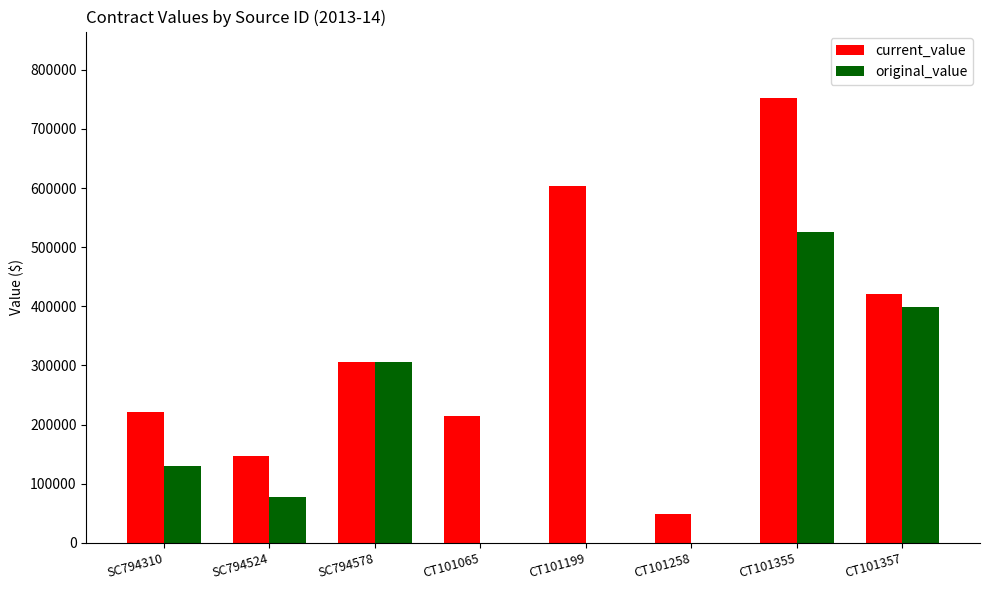

The original_value series shows 526410.0 at CT101355. True or false?

True